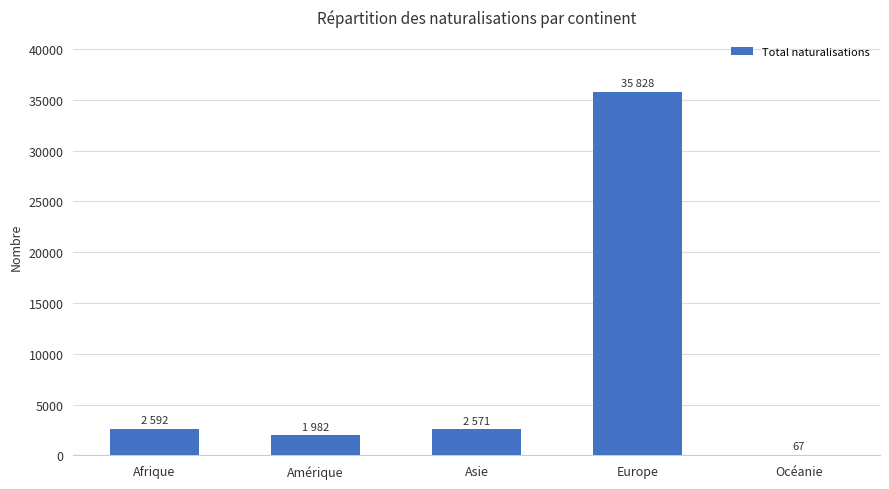

What is the sum of all values?

43040